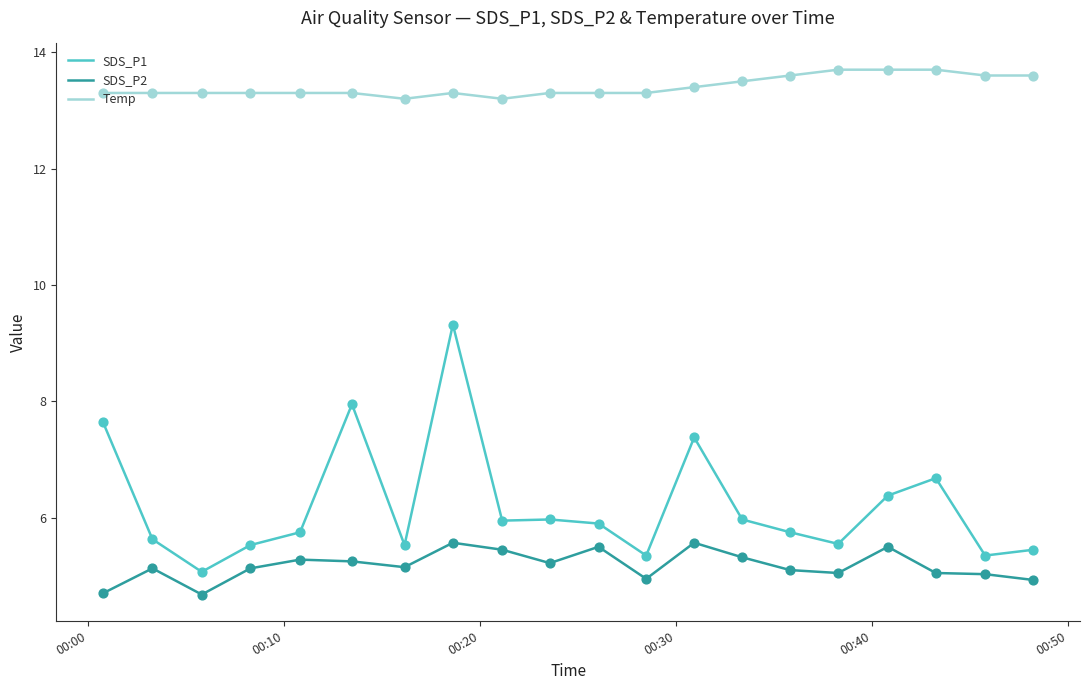

List the series in order of their peak value, lowest first.

SDS_P2, SDS_P1, Temp